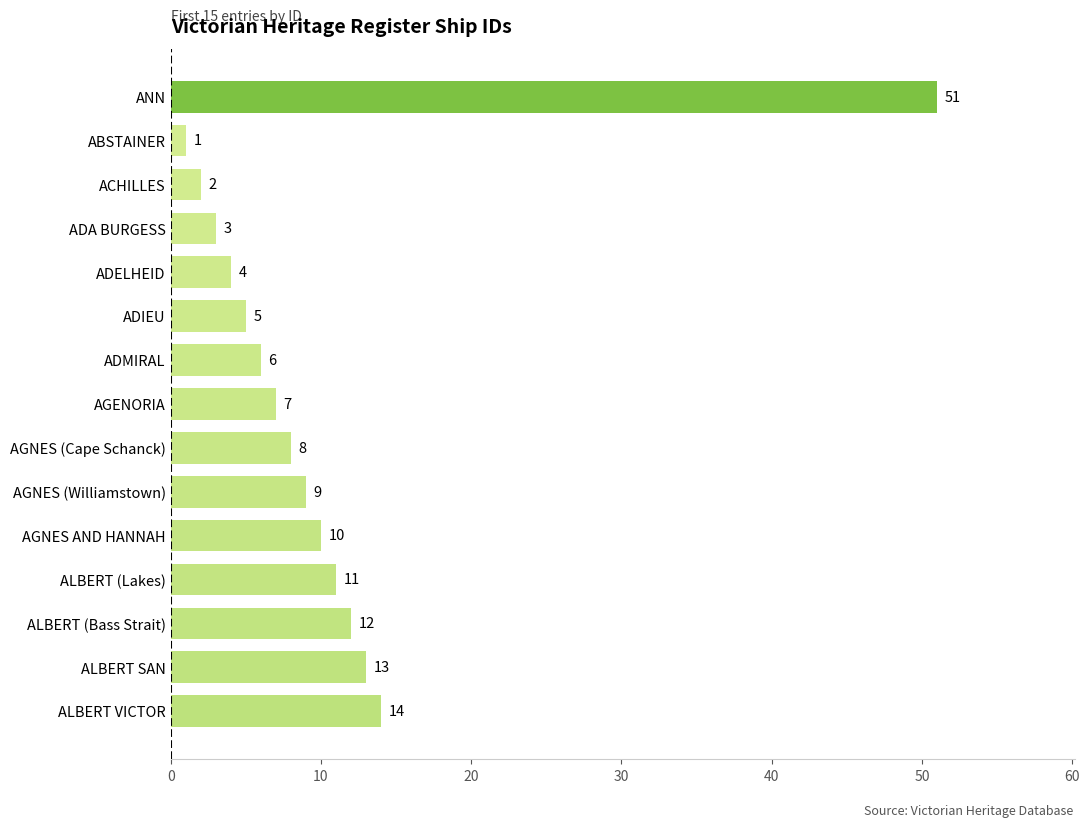

List the labels in order of value, smallest first.

ABSTAINER, ACHILLES, ADA BURGESS, ADELHEID, ADIEU, ADMIRAL, AGENORIA, AGNES (Cape Schanck), AGNES (Williamstown), AGNES AND HANNAH, ALBERT (Lakes), ALBERT (Bass Strait), ALBERT SAN, ALBERT VICTOR, ANN